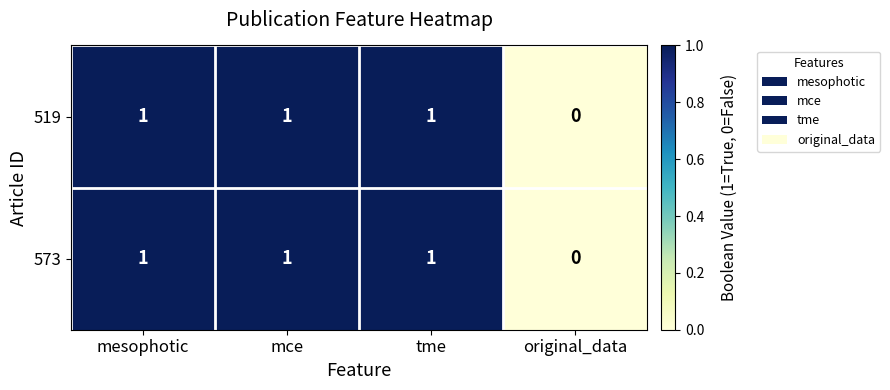

Where is 573 nearest to the value 0?

original_data